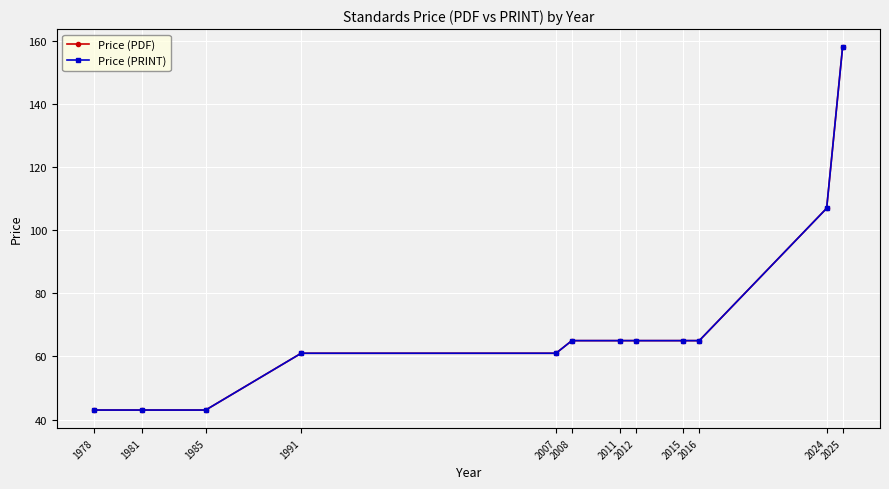

Does the chart have visible grid lines?

Yes